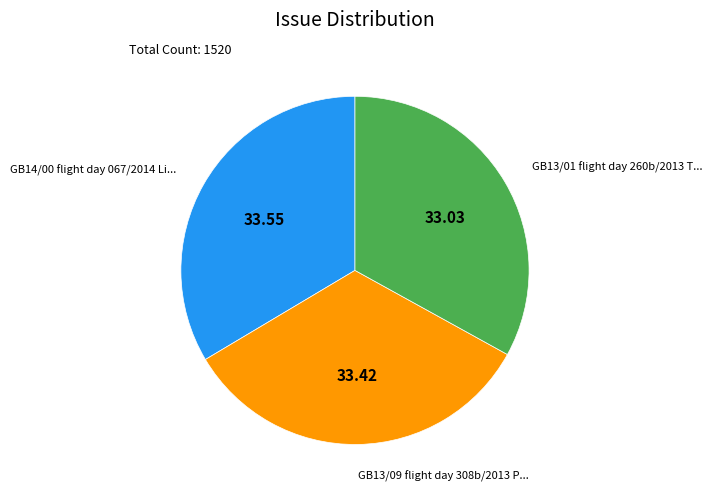

Is there any slice that represents more than half of the pie?

No